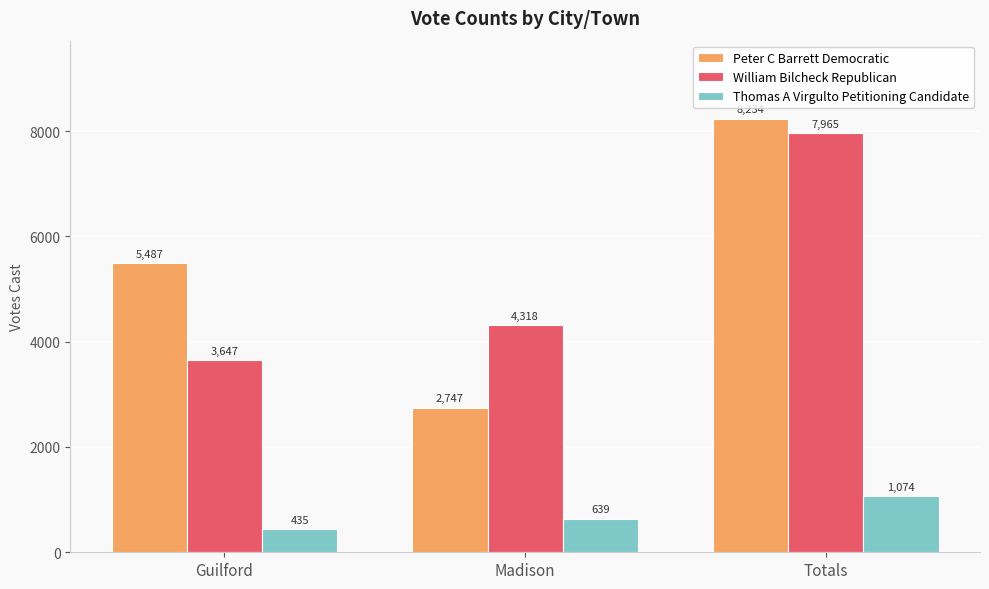

What is the maximum value shown in the chart?

8234